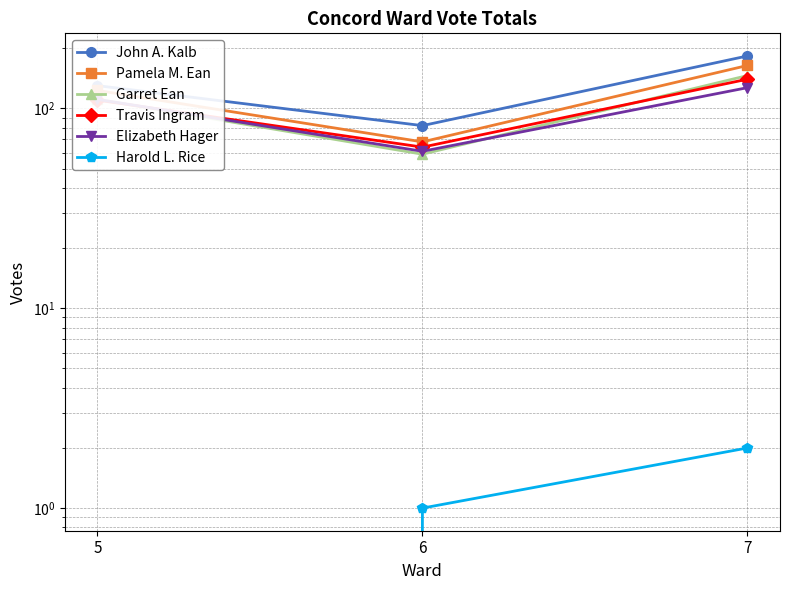

Between 6 and 7, which series saw the biggest shift?

John A. Kalb